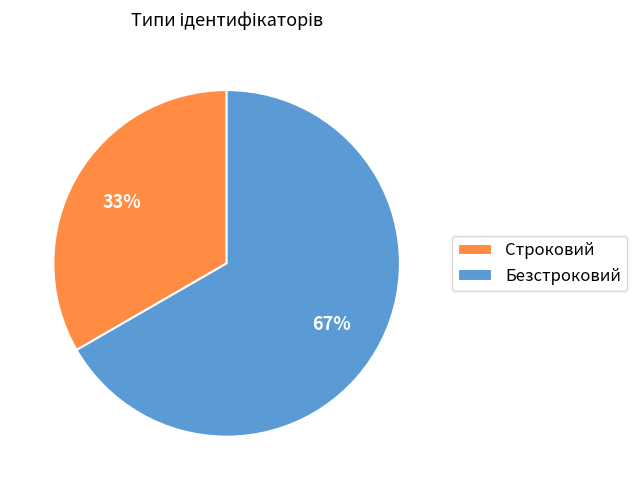

To the nearest percent, what percentage of the pie is Строковий?

33%